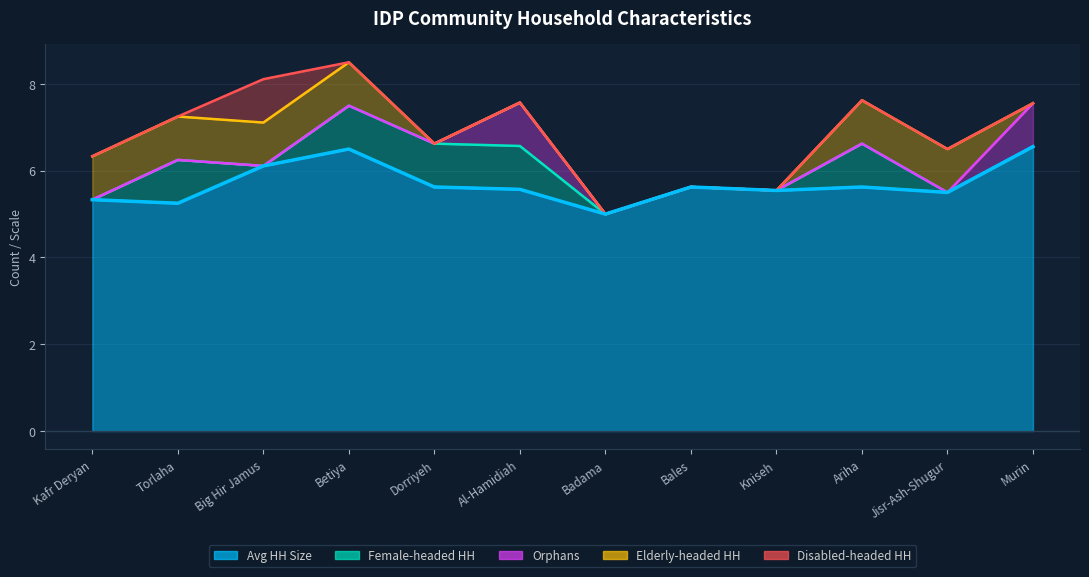

What is the label of the 4th point from the right?

Kniseh